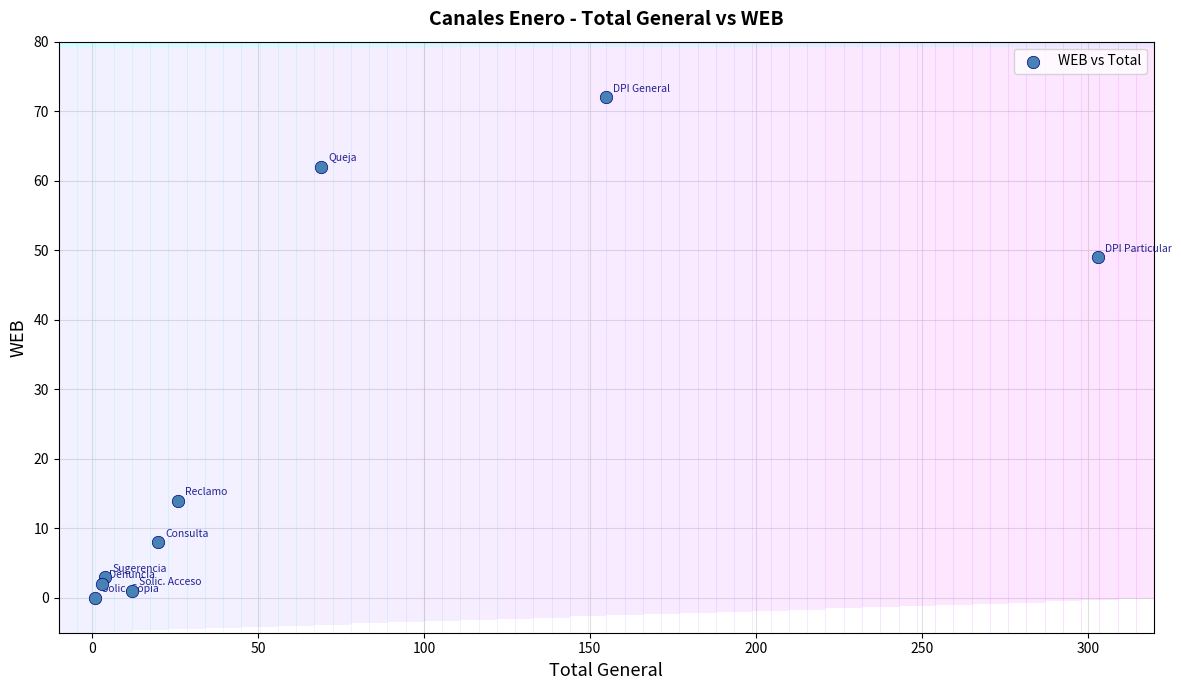

What Y value in the scatter plot is closest to 36?

49